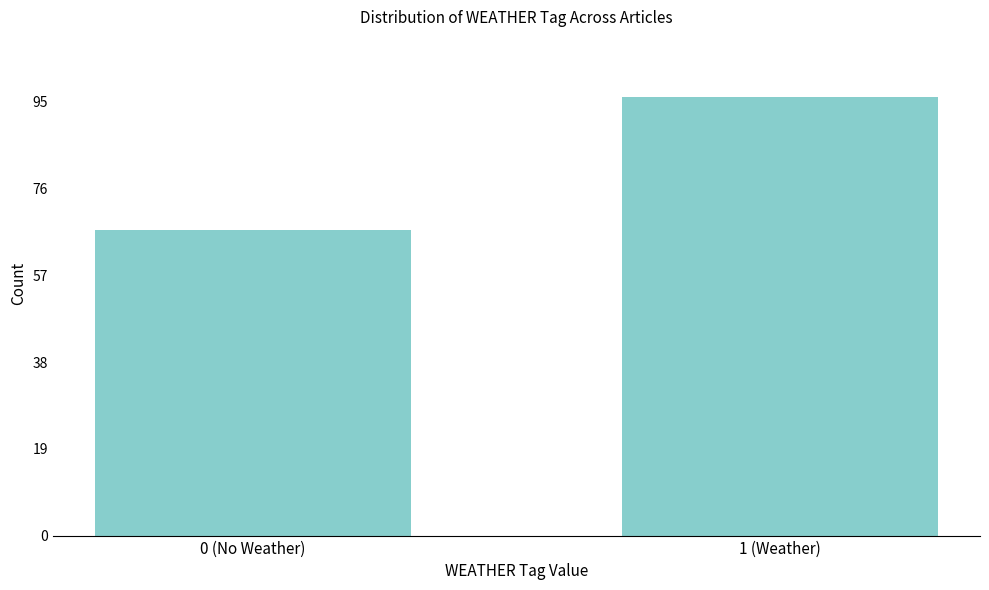

Reading right to left, list all the values displayed in this chart.

96	67